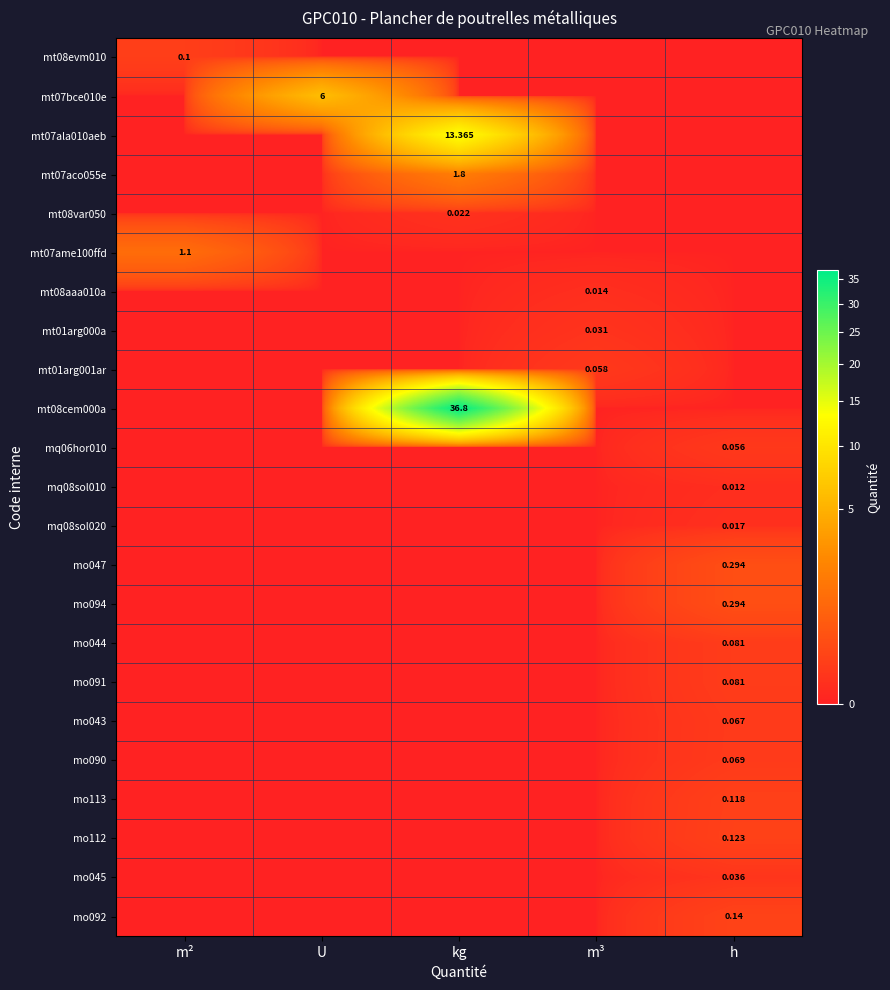

Which series changed the most between U and kg?

mt08cem000a